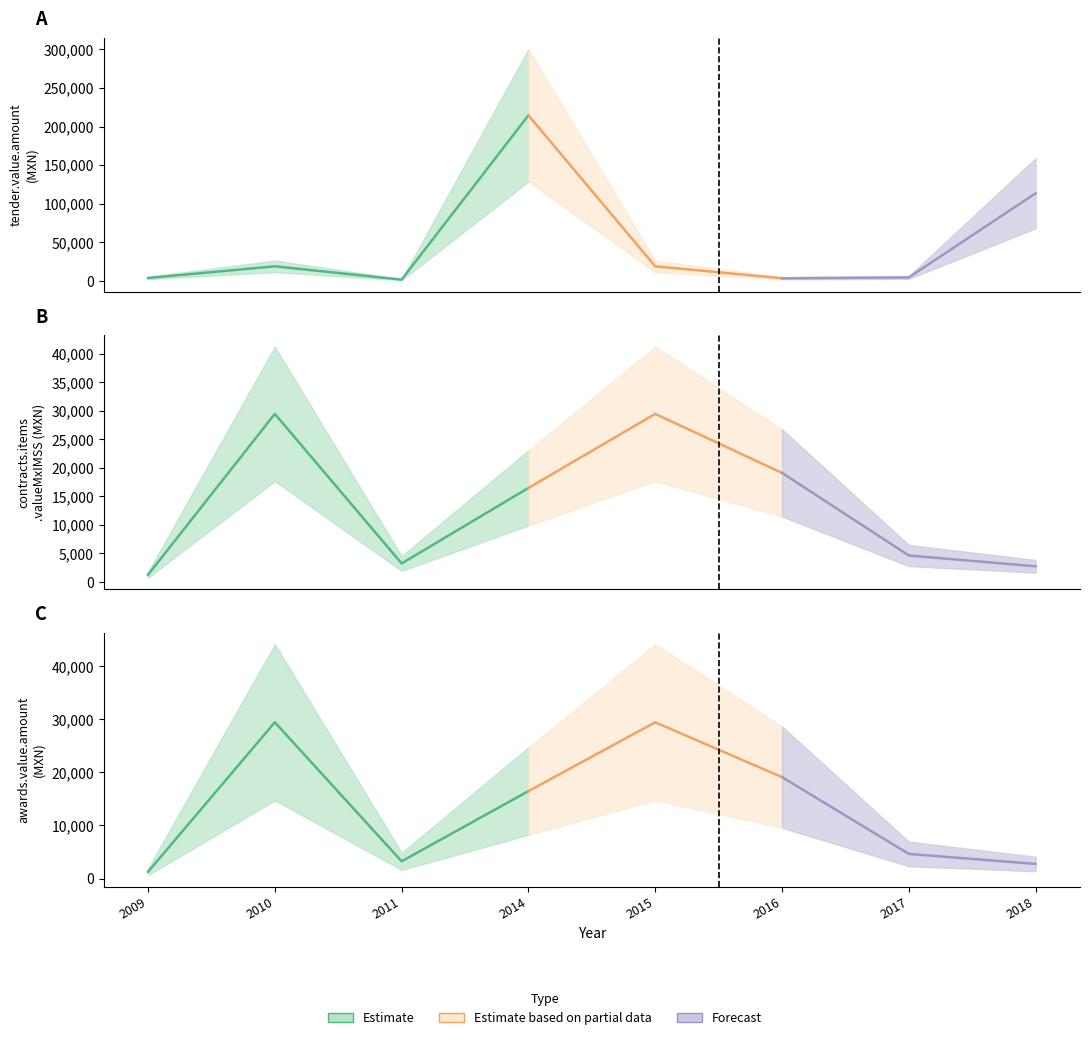

Reading right to left, list all the values displayed in this chart.

tender.value.amount: 2018=113579.8	2017=4489.2	2016=3393.0	2015=18876.6	2014=214537.4	2011=1624.0	2010=18876.6	2009=3795.0
contracts.items.valueMxIMSS: 2018=2749.8	2017=4638.8	2016=19122.6	2015=29465.9	2014=16483.6	2011=3248.0	2010=29465.9	2009=1265.0
awards.value.amount: 2018=2749.8	2017=4638.8	2016=19122.6	2015=29465.9	2014=16483.6	2011=3248.0	2010=29465.9	2009=1265.0